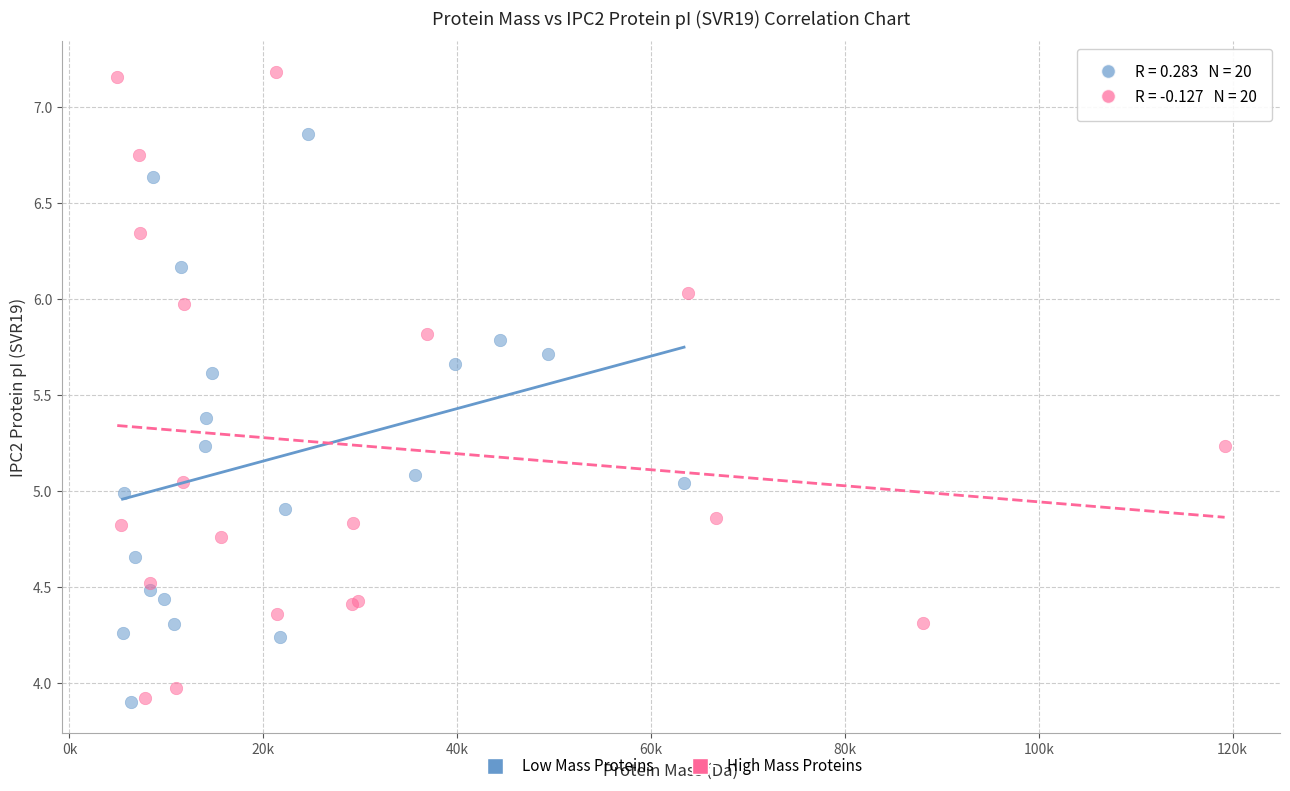

Which series has the widest spread of Y values?

High Mass Proteins